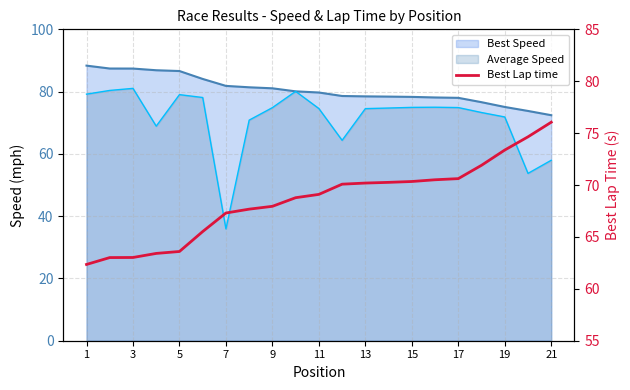

How many lines are shown in the chart?

1